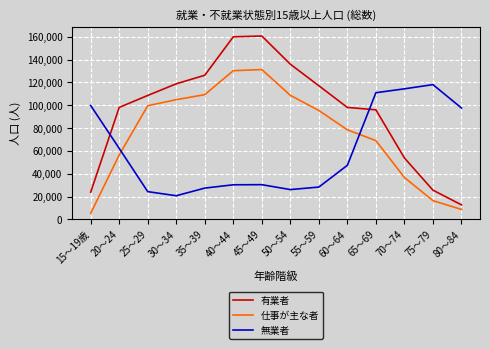

In 仕事が主な者, how many points are higher than both neighbors (excluding endpoints)?

1